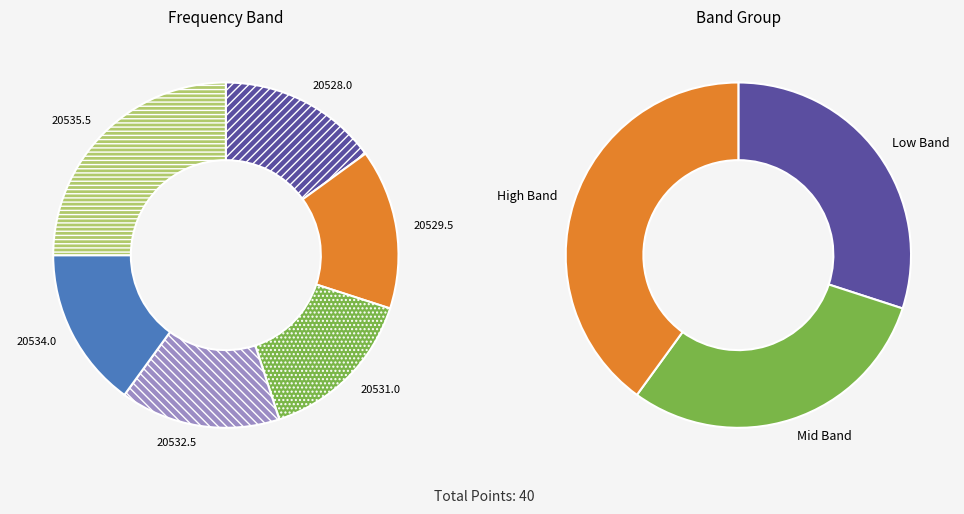

Does any single category account for the majority?

No